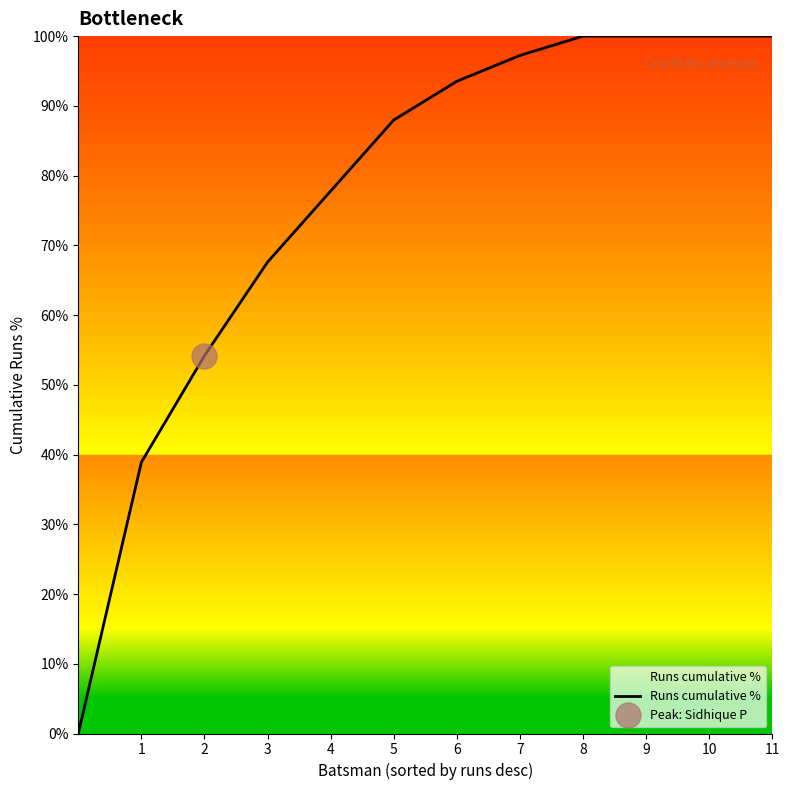

What is the value of the 9th point from the left?

100.0